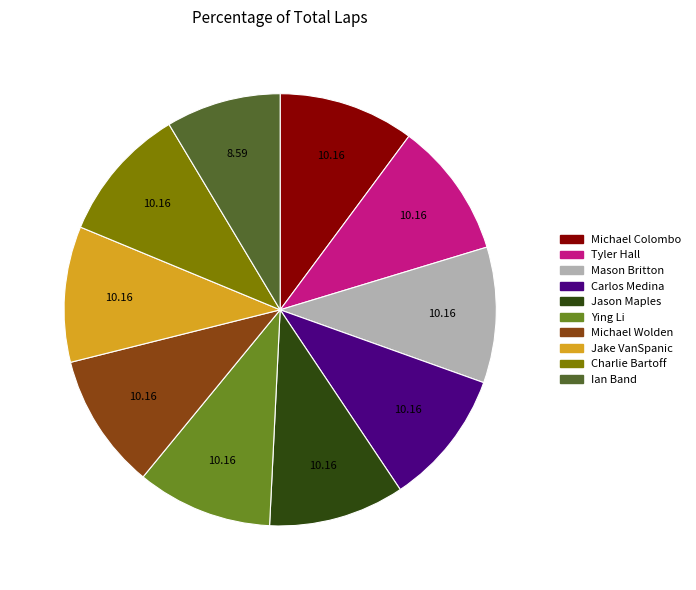

Combined, do Tyler Hall and Mason Britton account for over 50%?

No